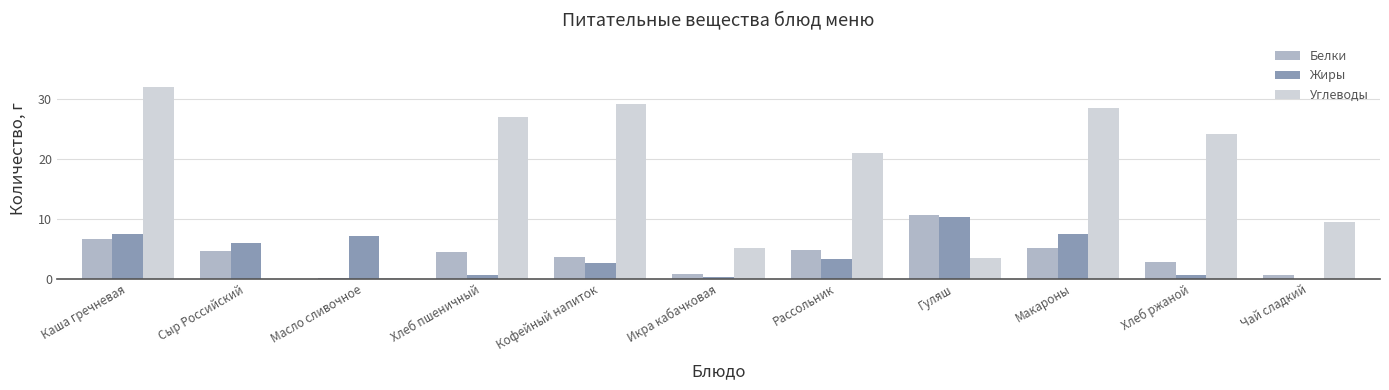

Which series changed the most between Икра кабачковая and Рассольник?

Углеводы